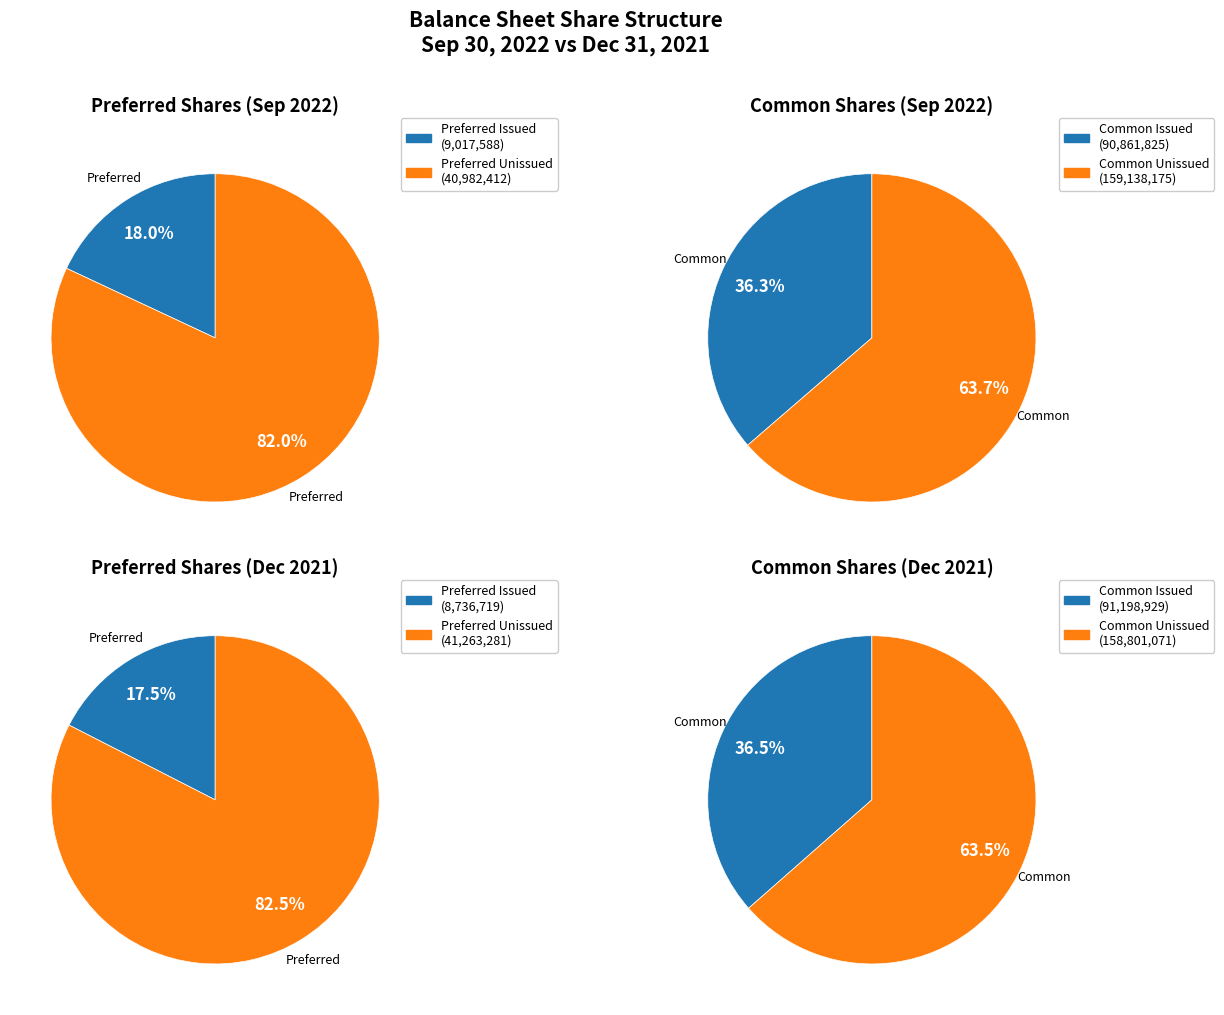

Is it true that Common shares - par value is 6% of the pie?

False